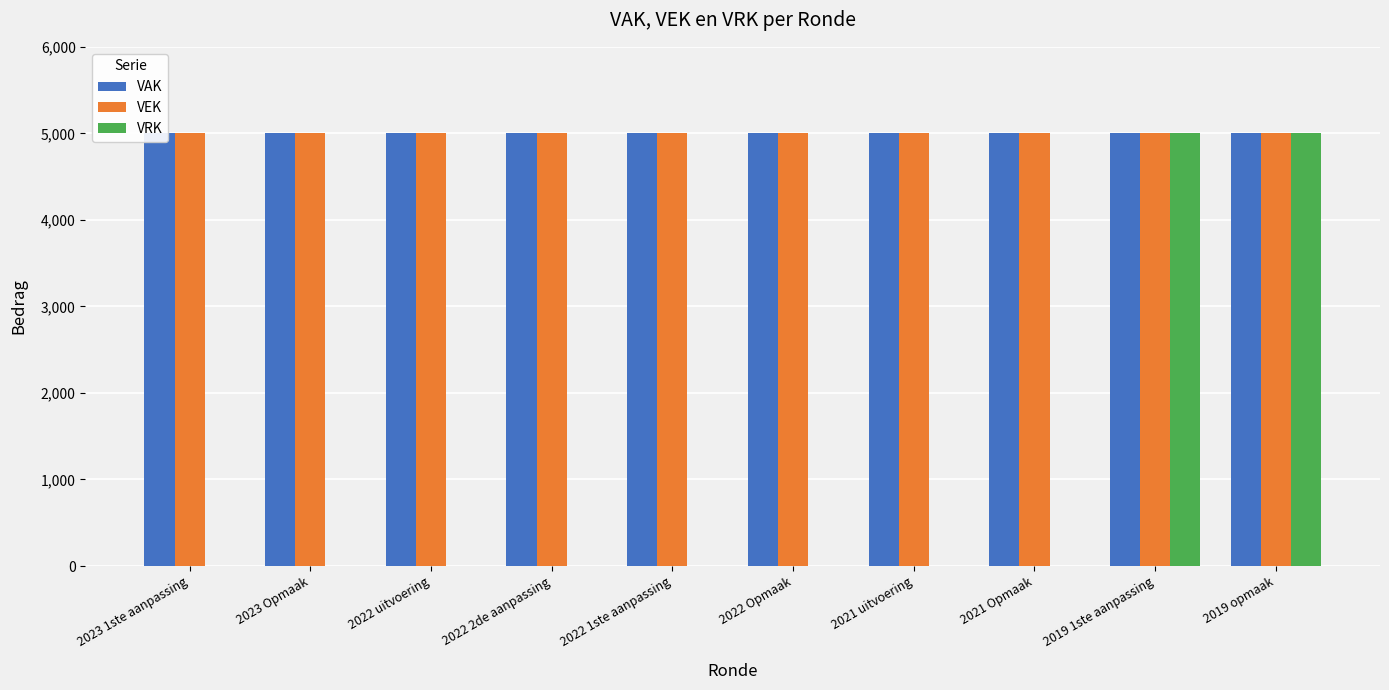

How many groups of bars are there?

10